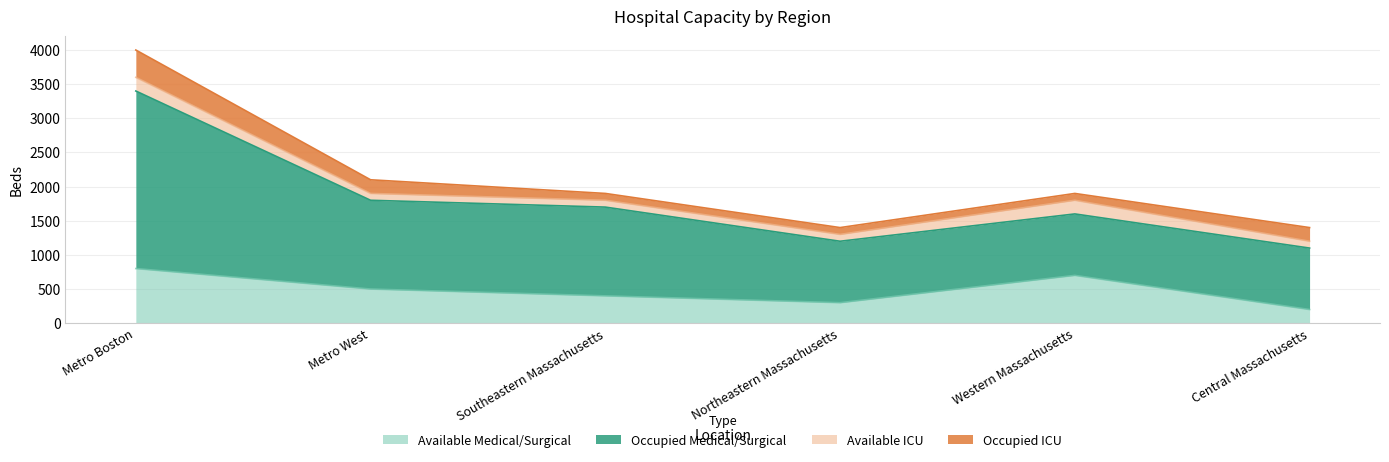

At which category does Available Medical/Surgical reach its first local valley?

Northeastern Massachusetts